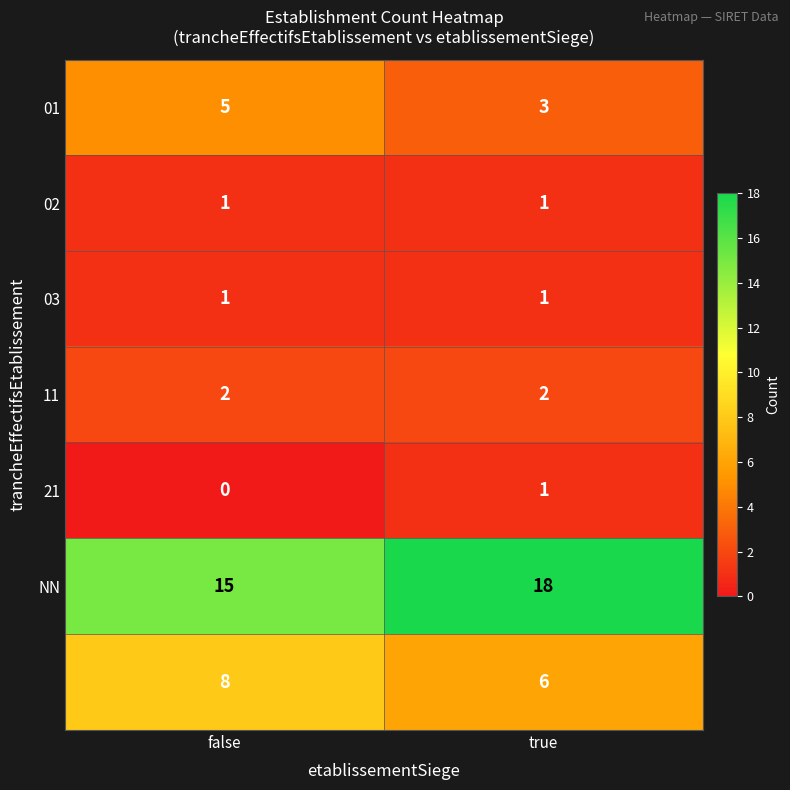

What is the total value across all series at false?

32